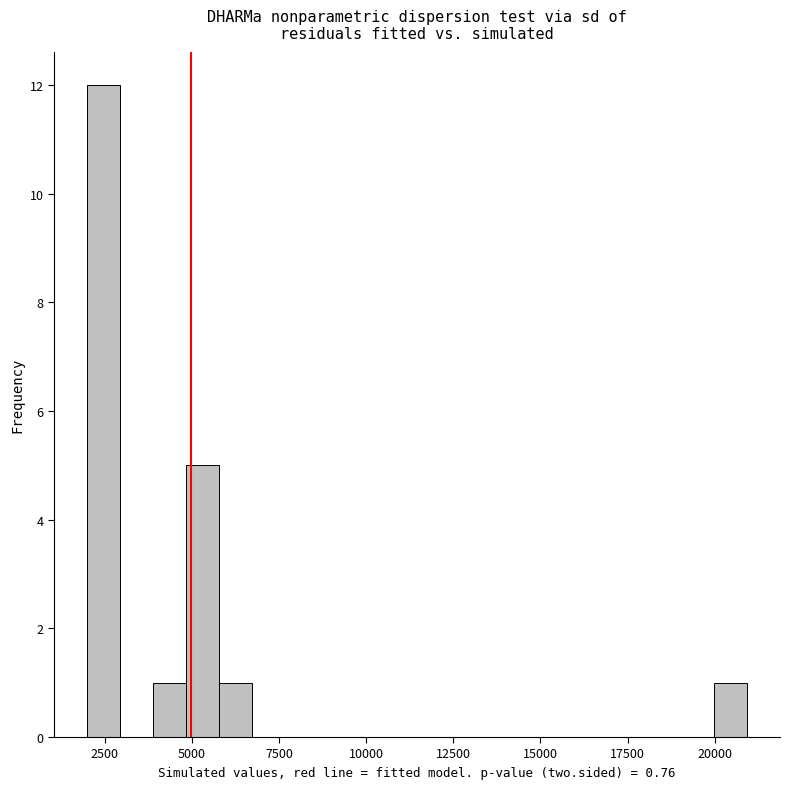

Around what value on the x-axis is the tallest bar? Give the approximate position of its centre, as read against the axis.

2500